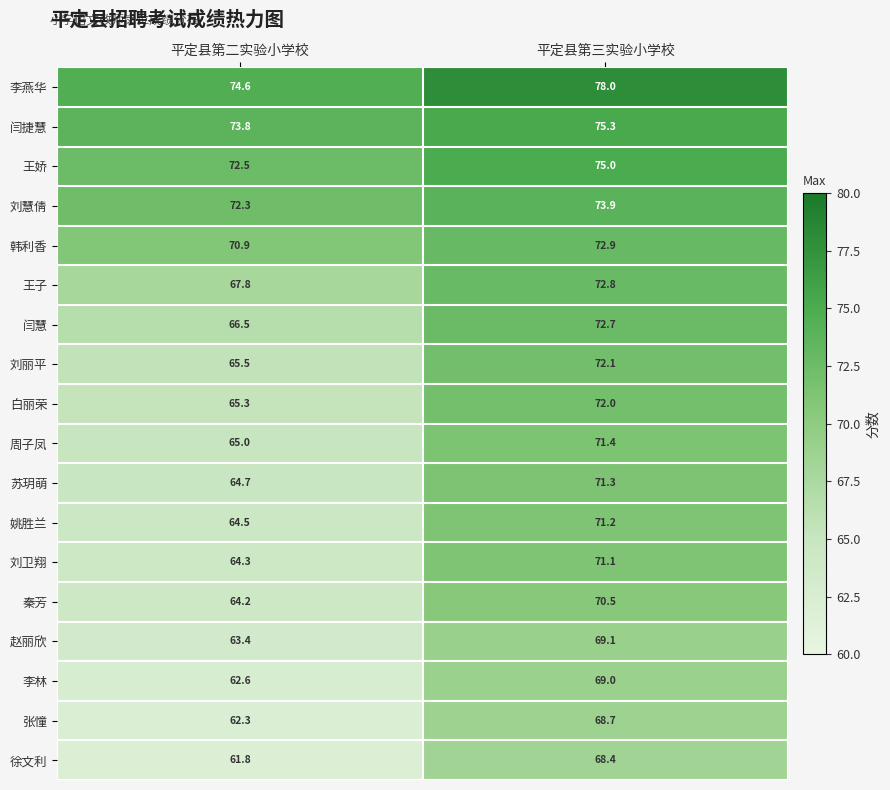

What is the spread (max minus min) of values at 平定县第二实验小学校?

12.8